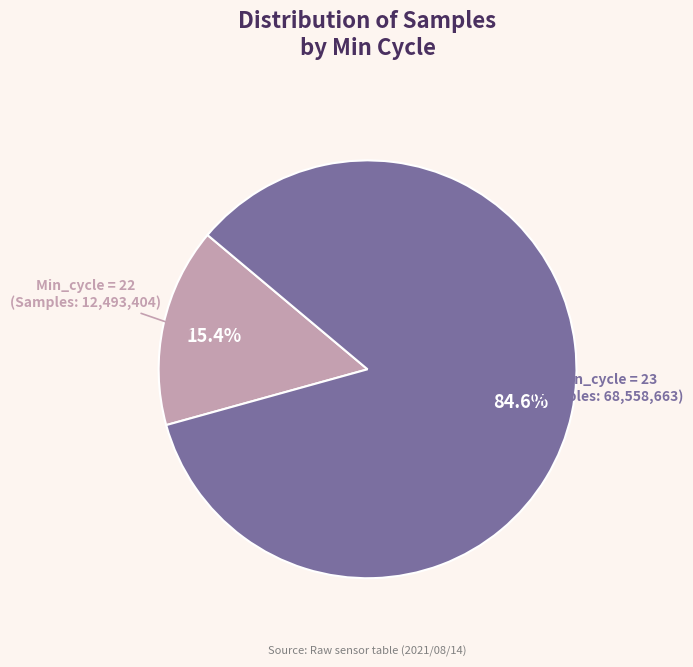

Is there a majority slice in this chart?

Yes